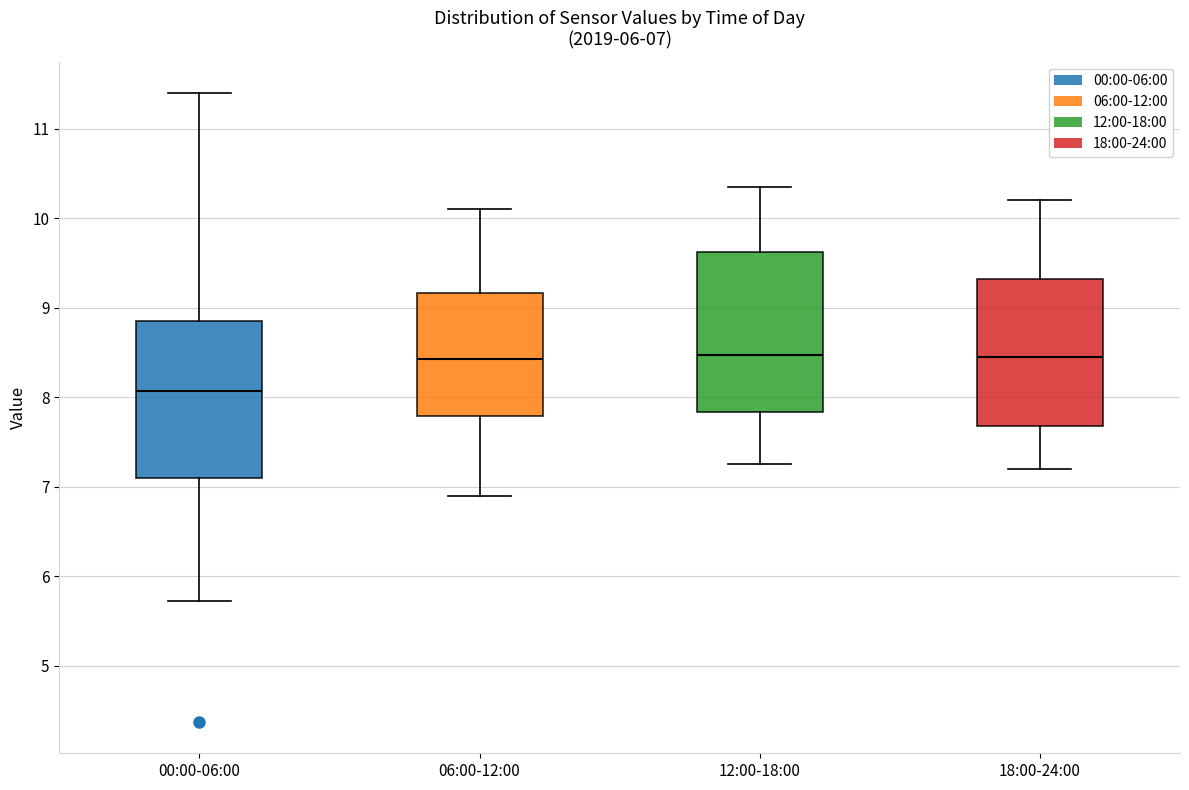

Which box has the lowest median line?

00:00-06:00